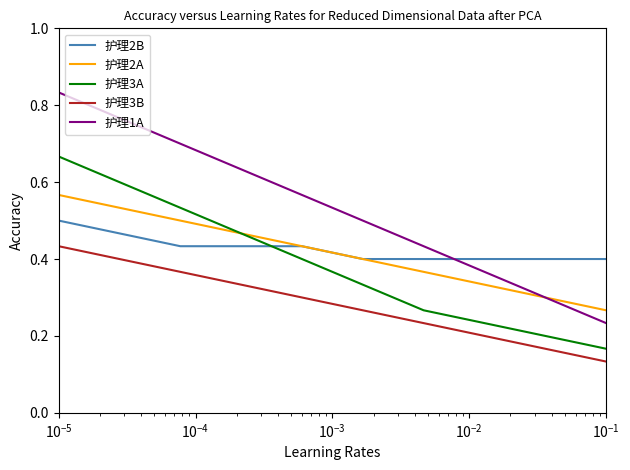

True or false: 护理2A and 护理3B cross at least once.

False